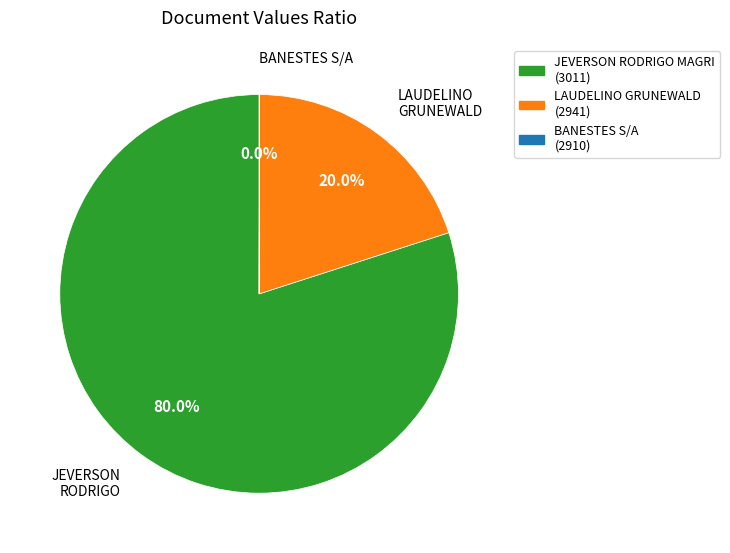

To the nearest percent, what is the average slice percentage?

33%